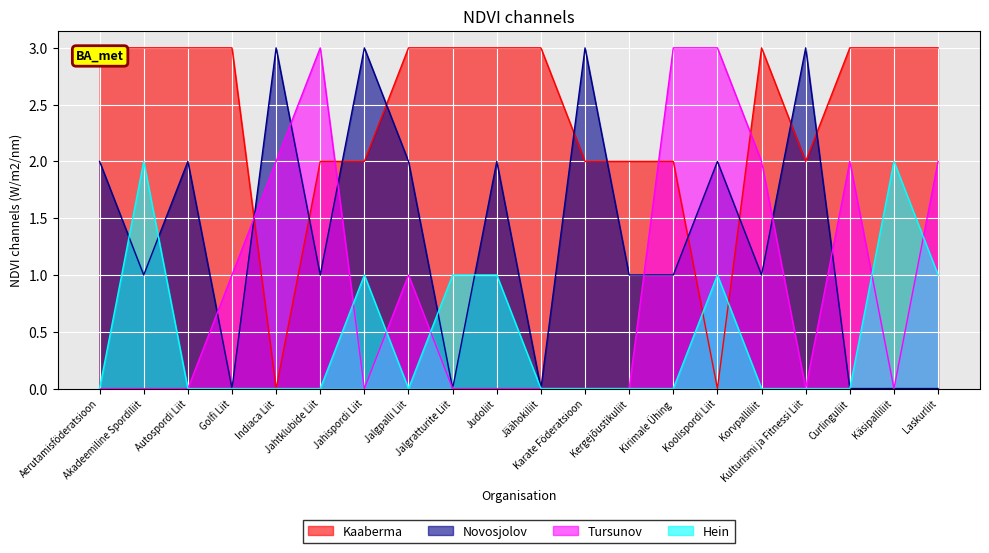

The Tursunov series shows 0 at Aerutamisföderatsioon. True or false?

True